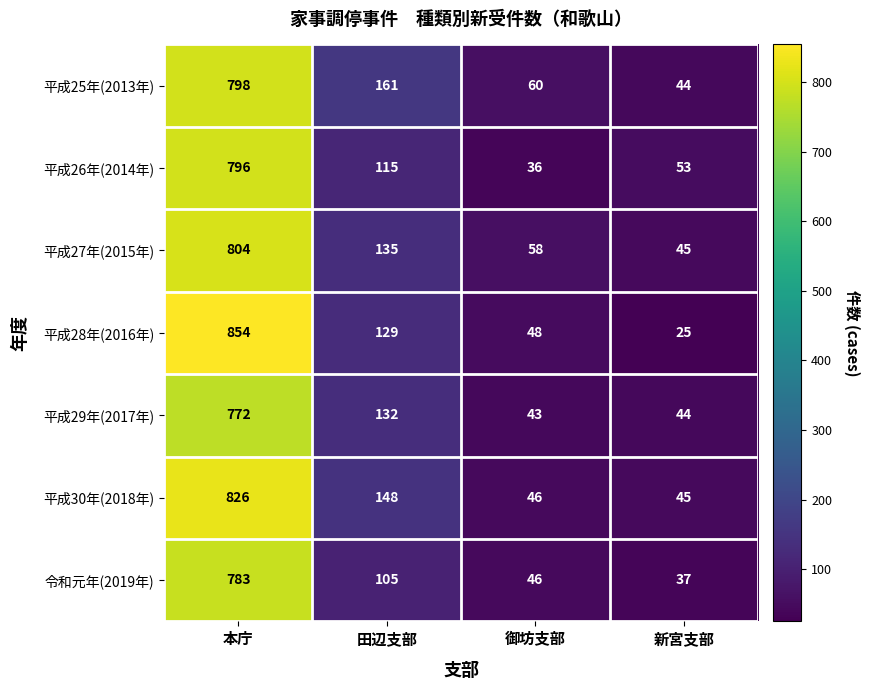

At which label does 平成28年(2016年) first exceed 129?

本庁